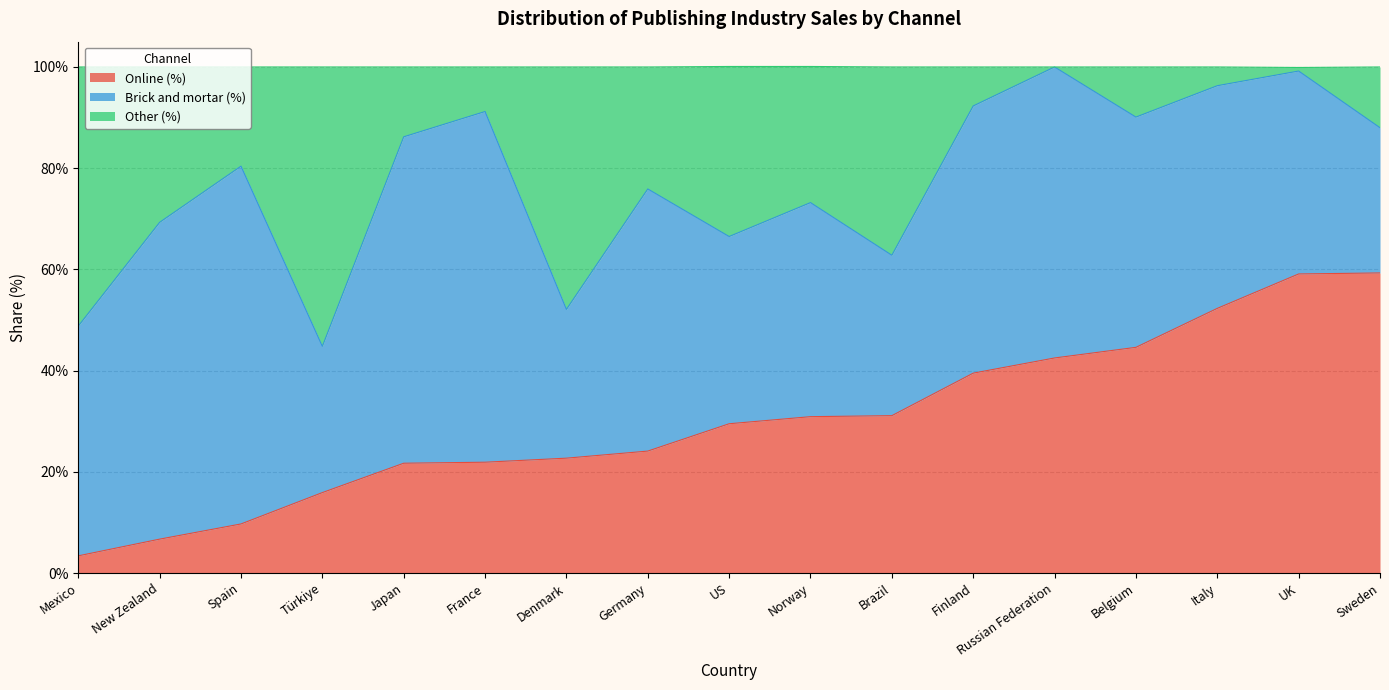

At which label does Online (%) first exceed 29?

US